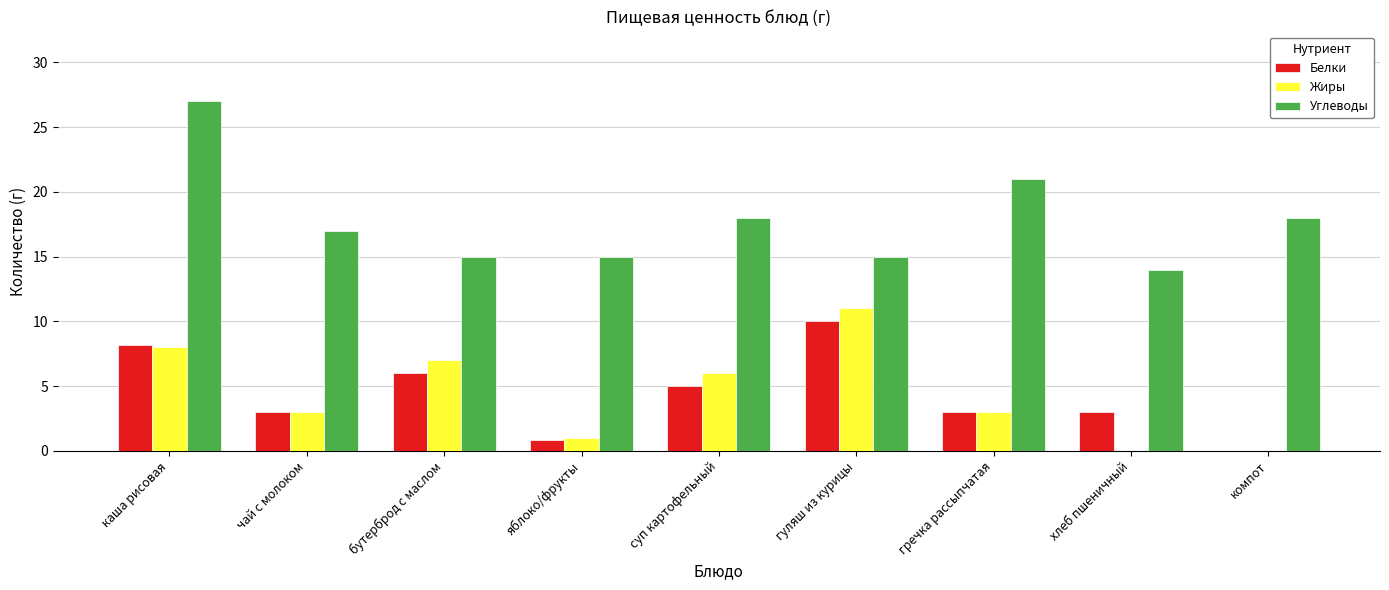

Between гуляш из курицы and компот, which series saw the biggest shift?

Жиры